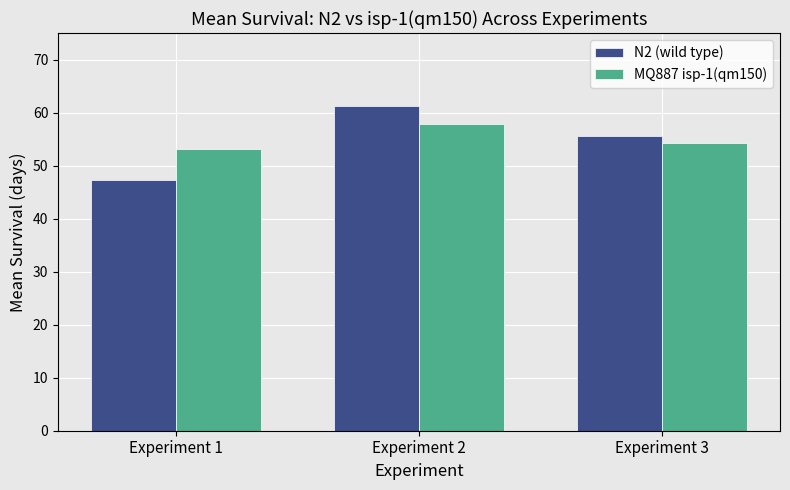

What is the minimum value for N2 (wild type)?

47.3